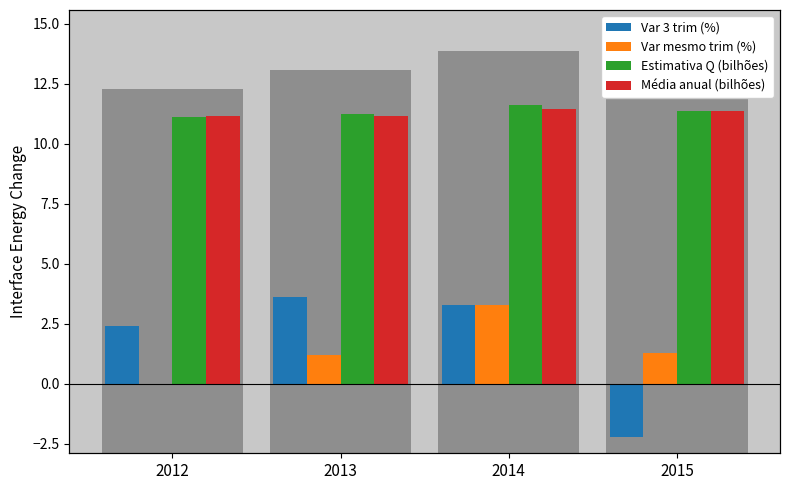

Which series has the largest range (max minus min)?

Var 3 trim (%)